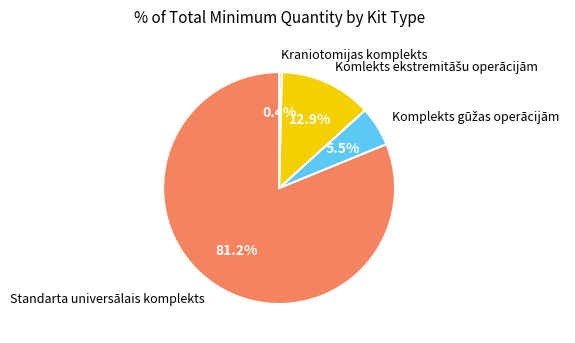

Which has a higher value, Standarta universālais komplekts or Kraniotomijas komplekts?

Standarta universālais komplekts